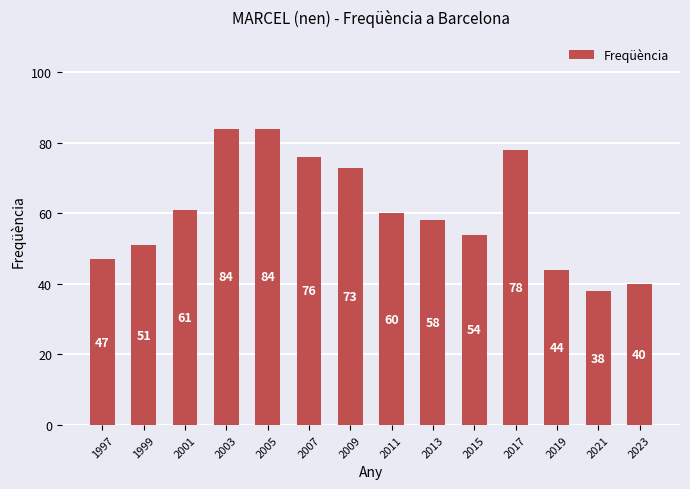

Read the value at 2009, to the nearest 5.

75